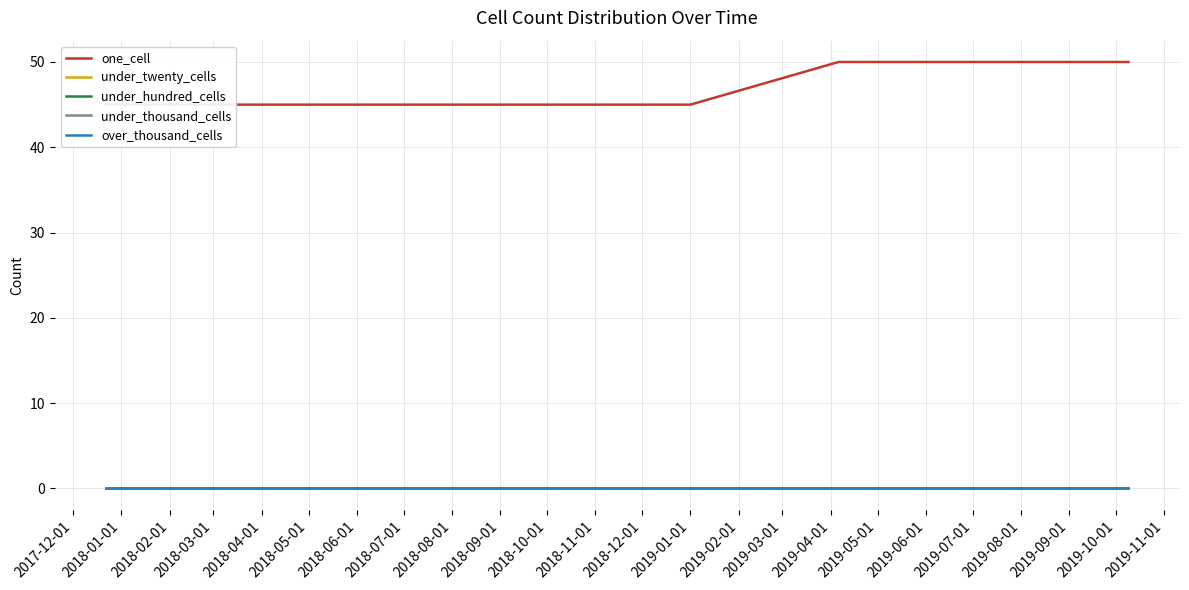

Rank the series by their maximum value, from highest to lowest.

one_cell, under_twenty_cells, under_hundred_cells, under_thousand_cells, over_thousand_cells